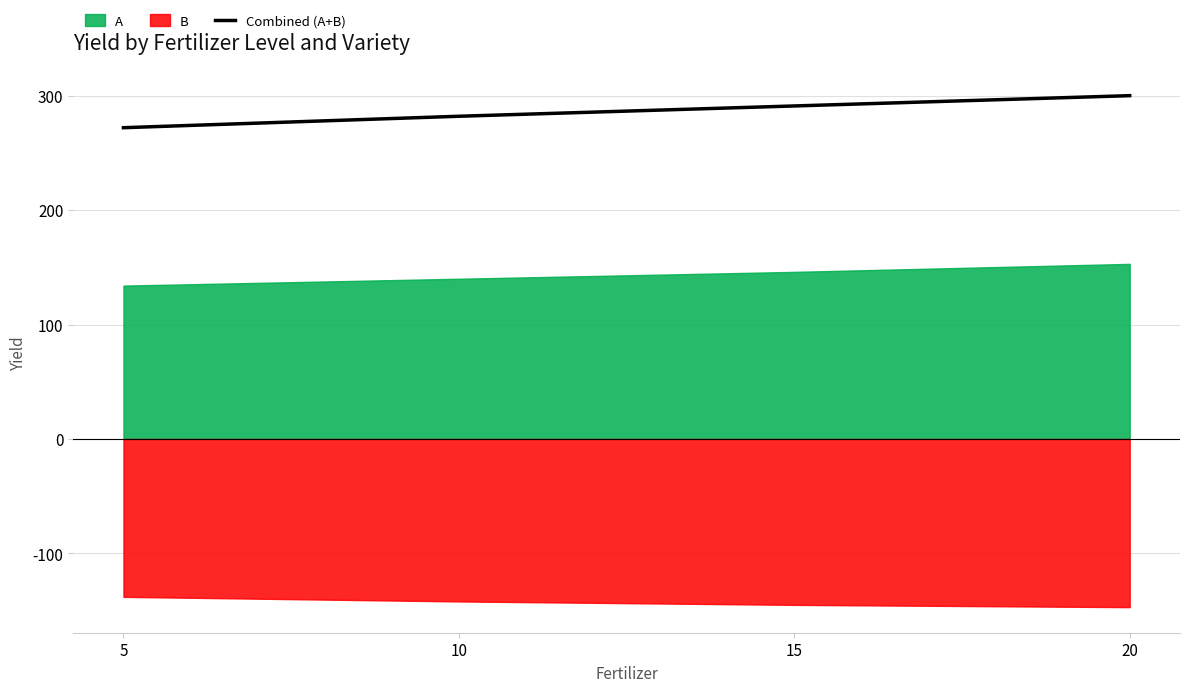

Which label corresponds to the smallest value in the chart?

5